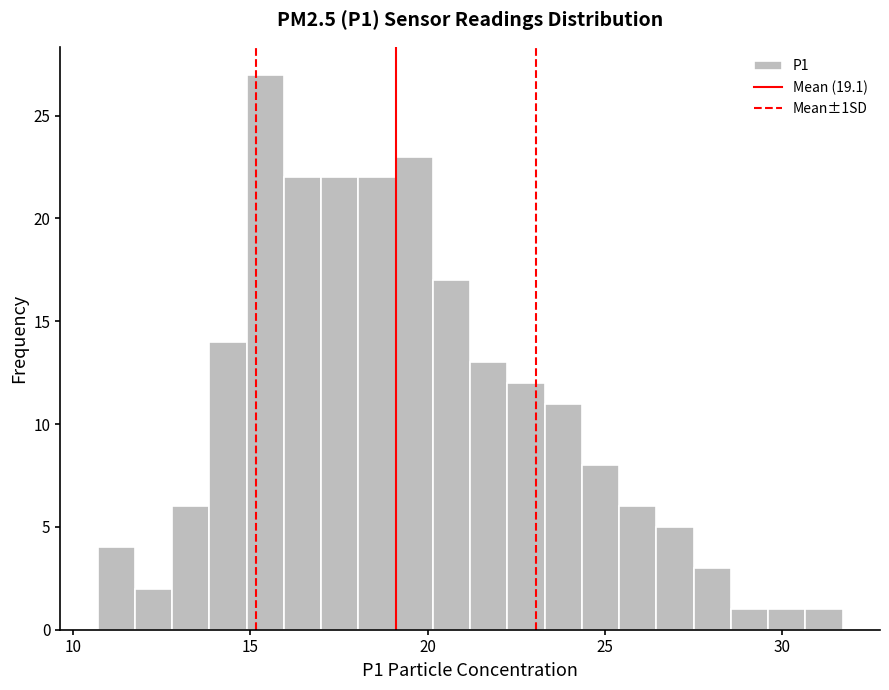

Read against the x-axis, roughly where is the centre of the tallest bar?

15.5